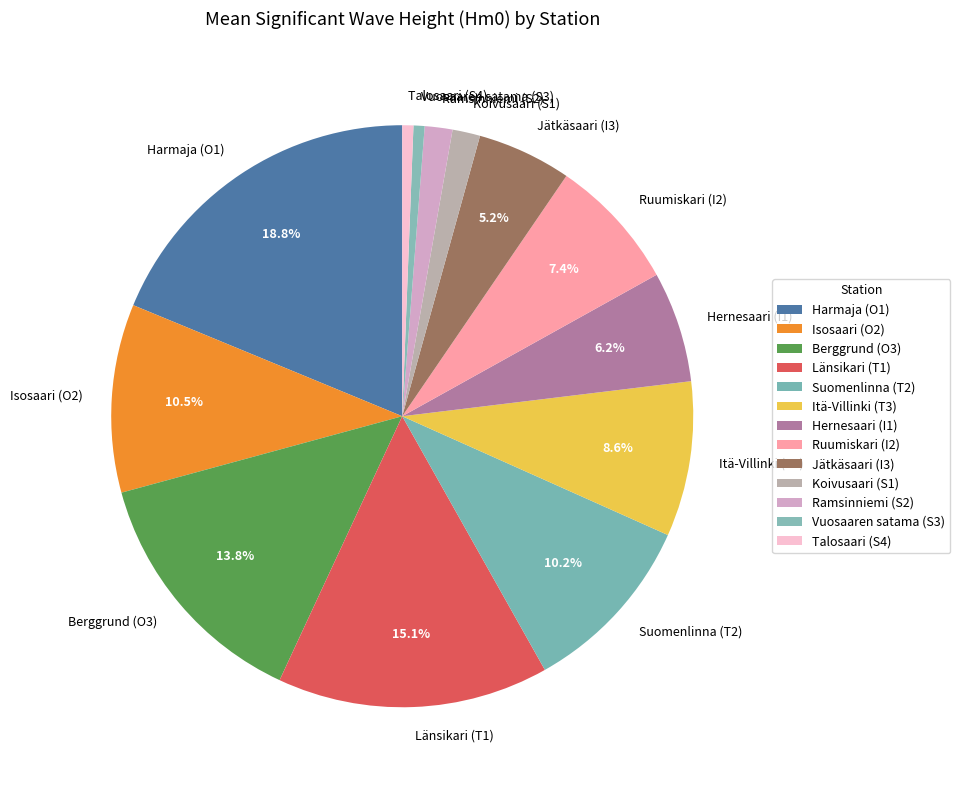

Is there a majority slice in this chart?

No